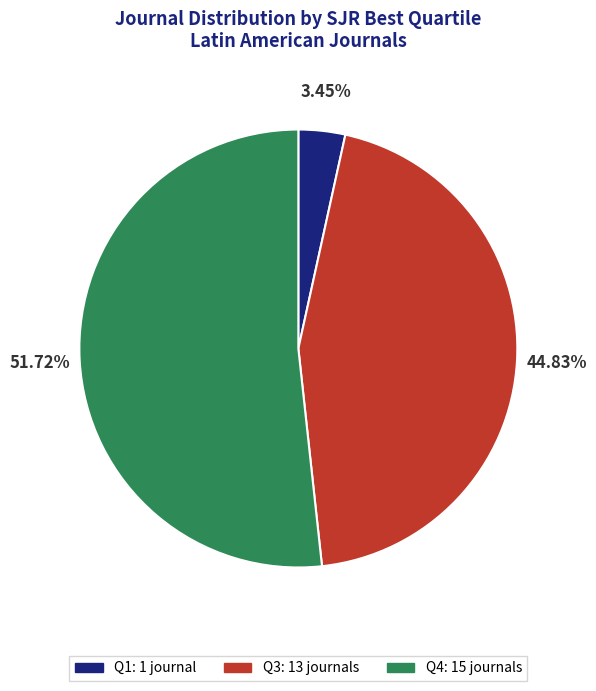

True or false: Q1 accounts for 3% of the total.

True